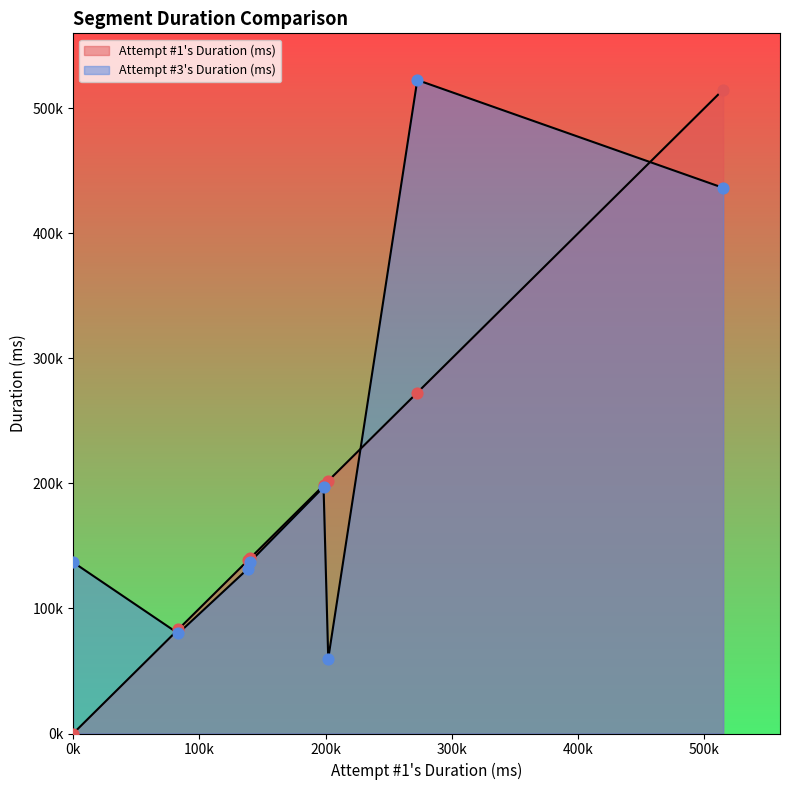

Which series reaches the maximum Y coordinate?

Attempt #3's Duration (ms)